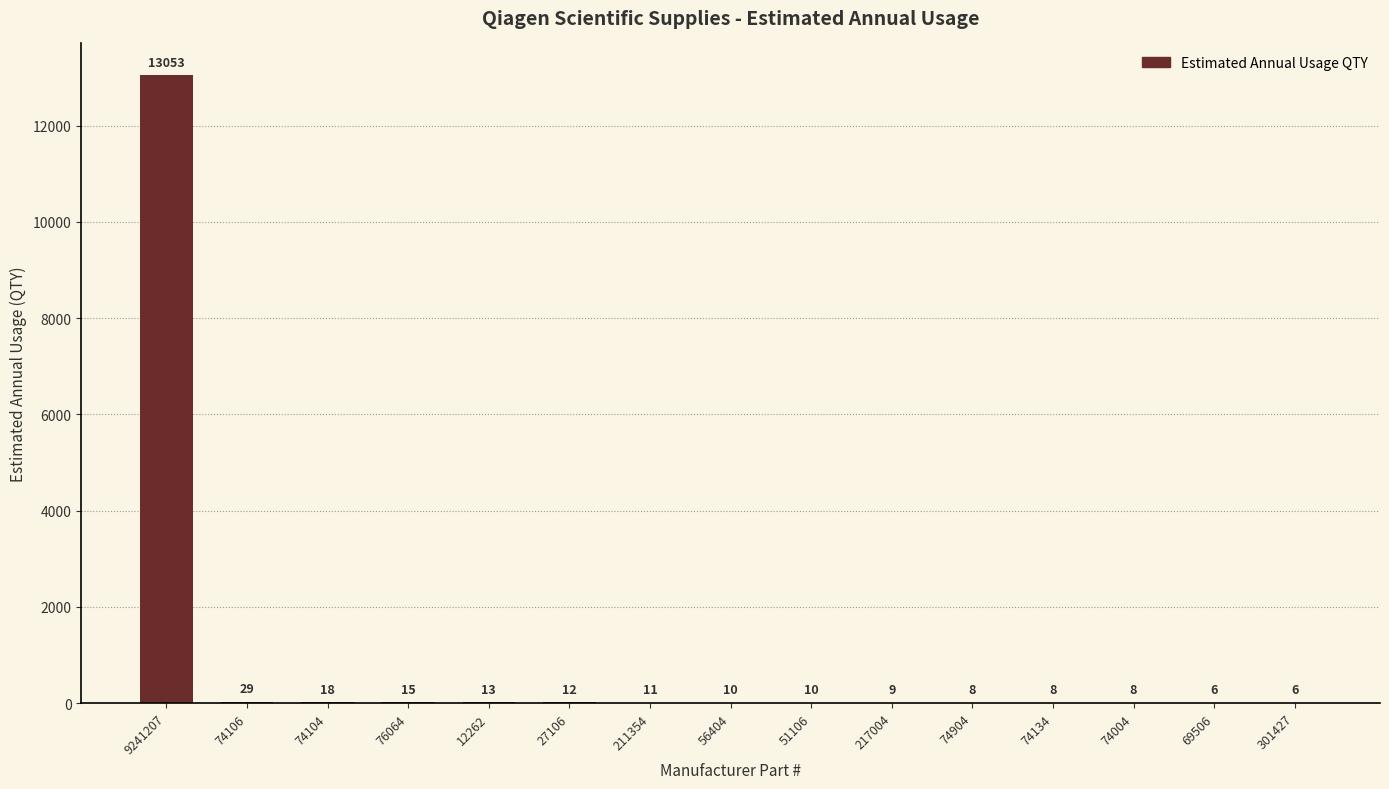

What is the greatest value displayed?

13053